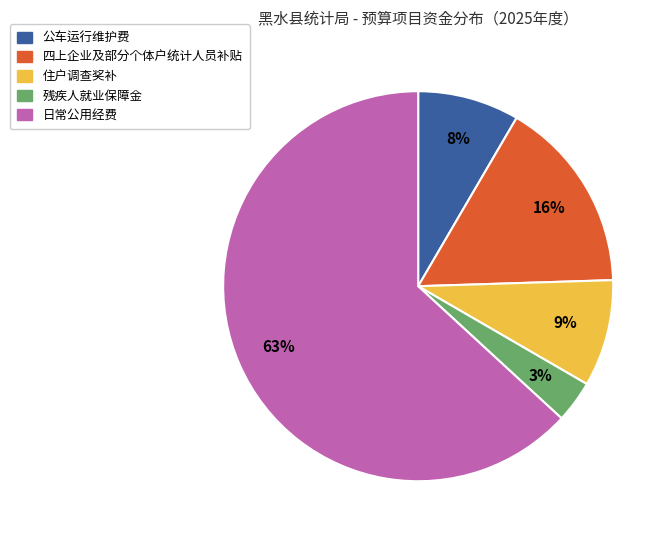

To the nearest percent, what is the combined percentage of 残疾人就业保障金 and 住户调查奖补?

12%